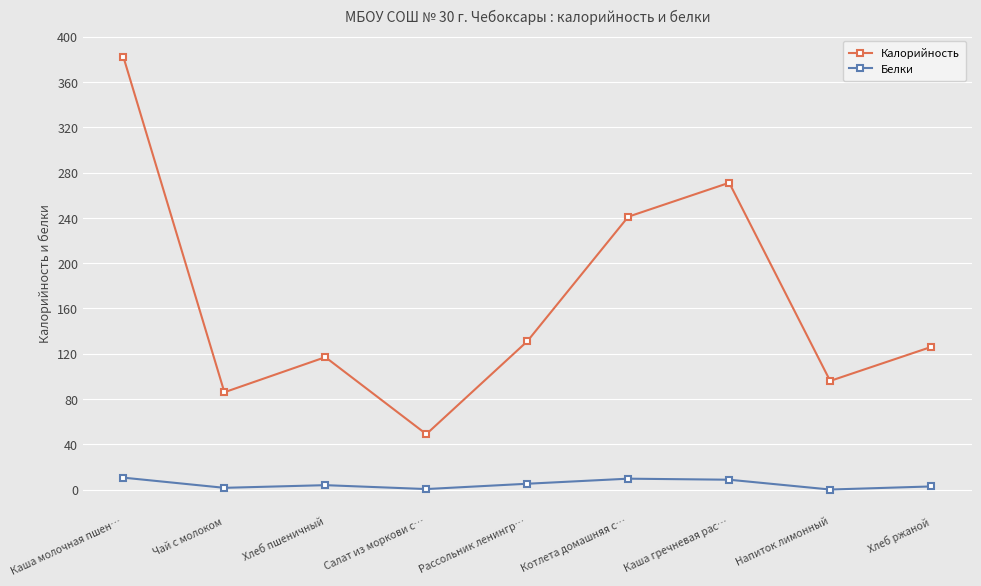

List the series in order of their peak value, lowest first.

Белки, Калорийность